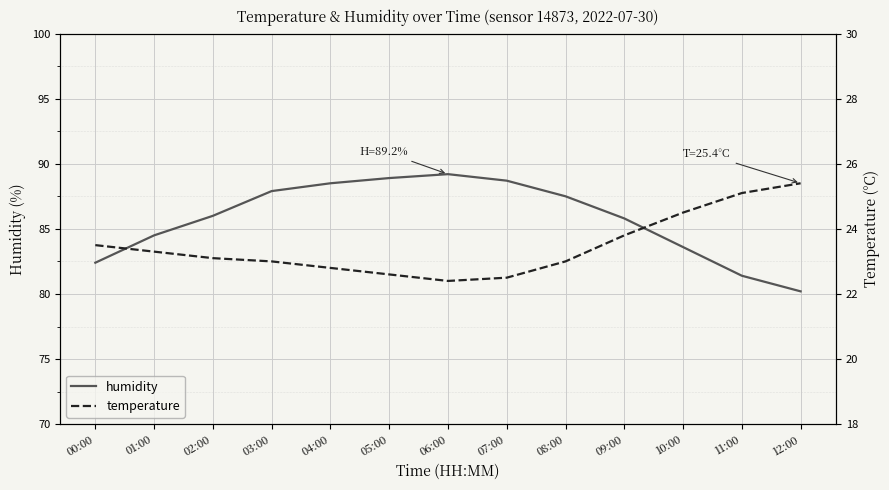

What is the label of the 7th point from the left?

06:00